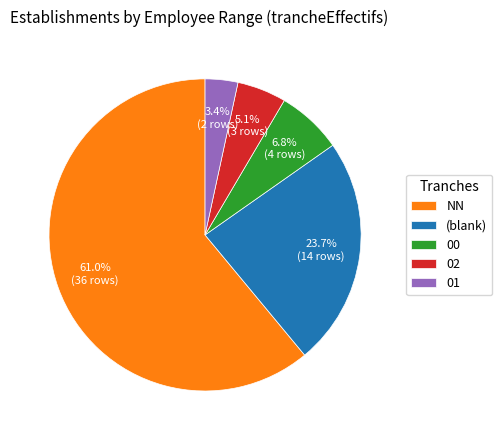

How many segments does this pie chart have?

5